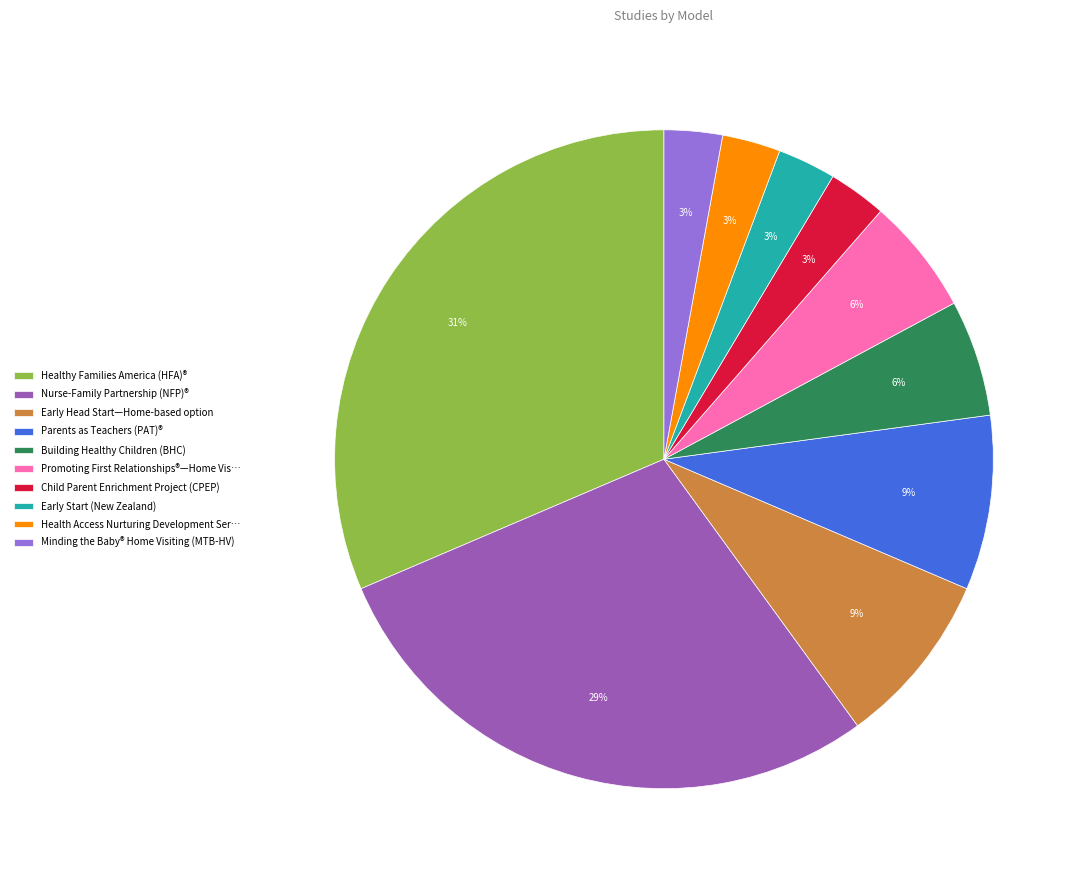

Is there a majority slice in this chart?

No